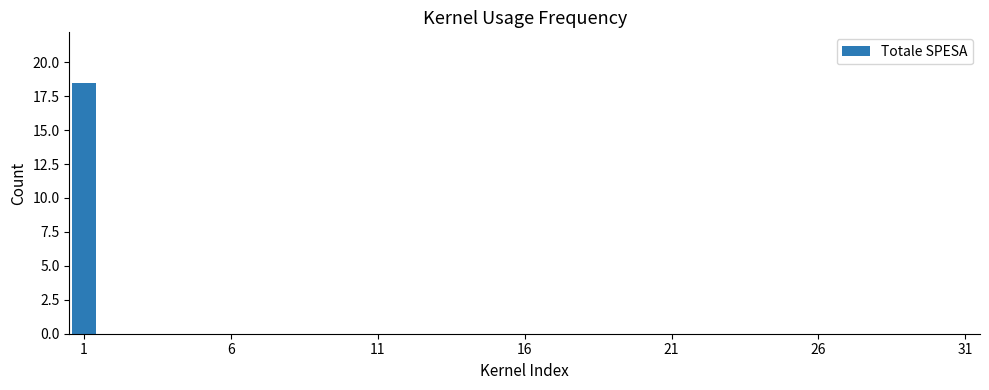

What is the maximum value shown in the chart?

18.5